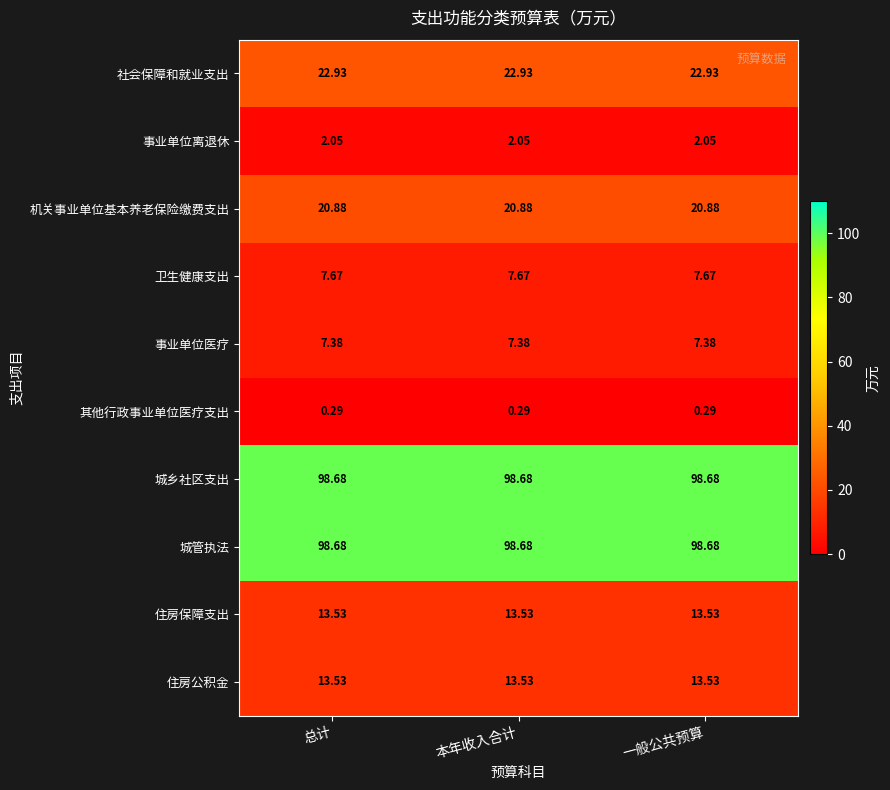

Count the number of data series in this chart.

10